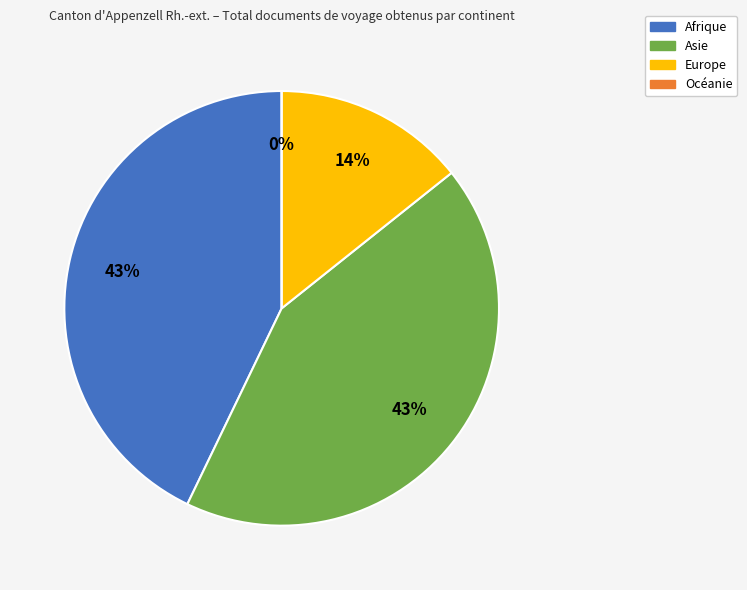

To the nearest percent, what is the average slice percentage?

25%